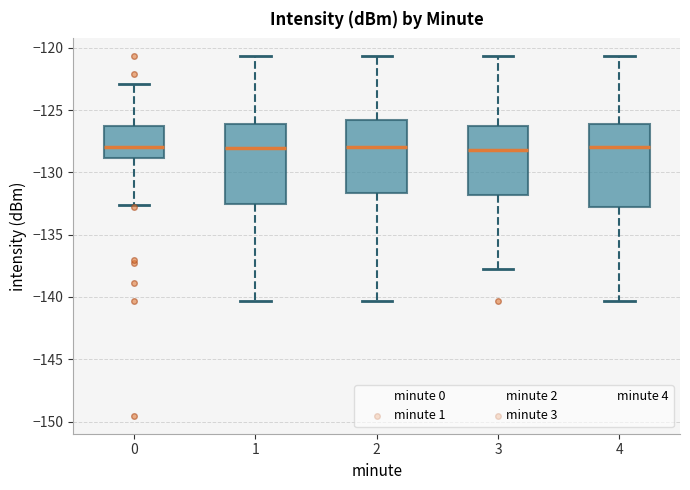

Reading left to right, transcribe this box plot: for each box, give where its median line is, the range the box spans, and where its two whiskers end, as read against the y-axis. The values are not printed on the chart, so give them approximately, as read against the axis.

0: median -128.0, box -129.0 to -126.0, whiskers -132.5 to -123.0
1: median -128.0, box -132.5 to -126.0, whiskers -140.5 to -120.5
2: median -128.0, box -131.5 to -126.0, whiskers -140.5 to -120.5
3: median -128.0, box -132.0 to -126.0, whiskers -137.5 to -120.5
4: median -128.0, box -133.0 to -126.0, whiskers -140.5 to -120.5